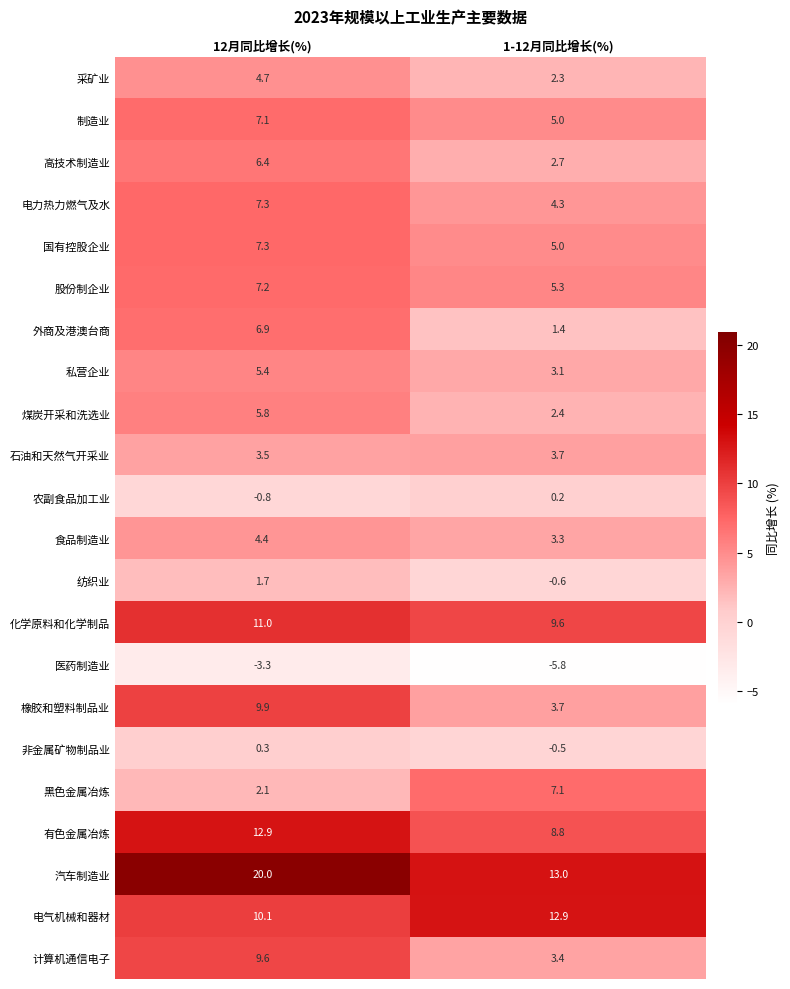

Read the 食品制造业 value at 1-12月同比增长(%).

3.3